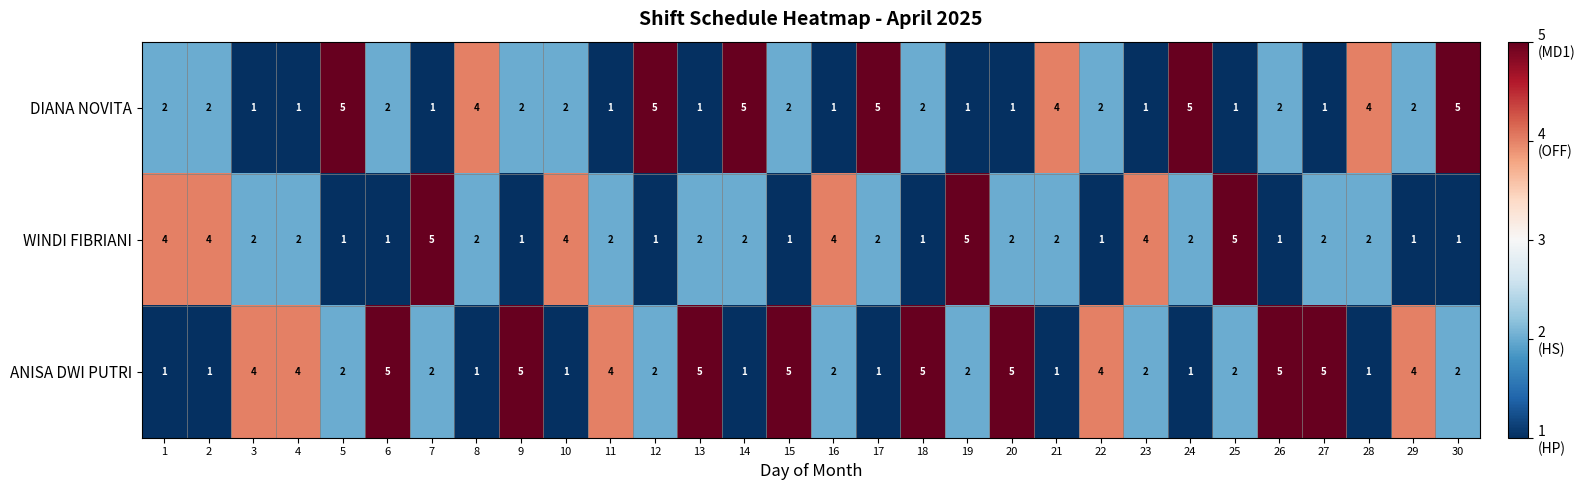

What is the highest value of the WINDI FIBRIANI series?

5